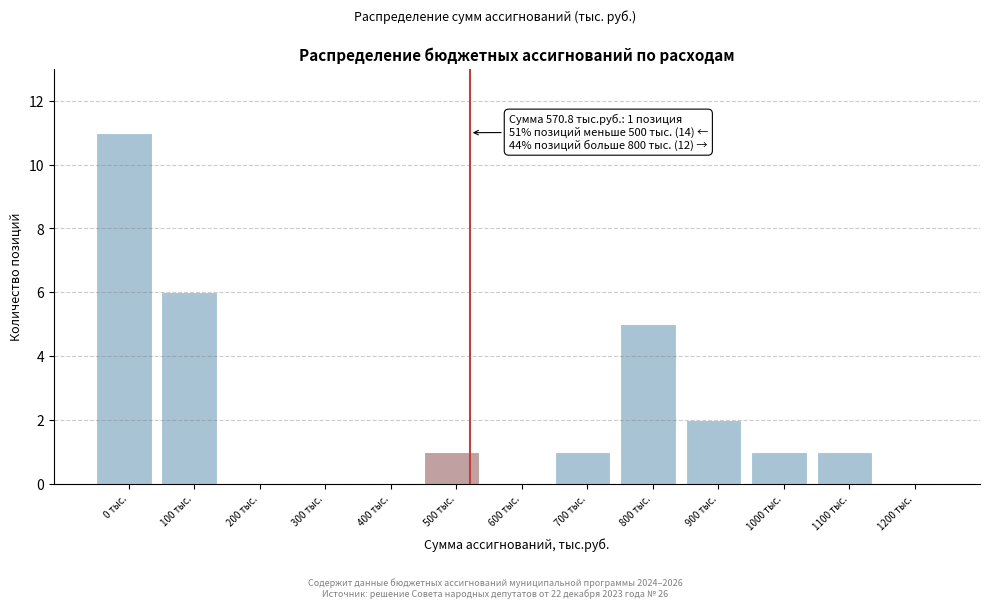

Reading left to right, transcribe all the data shown in this chart.

0 тыс.=11	100 тыс.=6	200 тыс.=0	300 тыс.=0	400 тыс.=0	500 тыс.=1	600 тыс.=0	700 тыс.=1	800 тыс.=5	900 тыс.=2	1000 тыс.=1	1100 тыс.=1	1200 тыс.=0